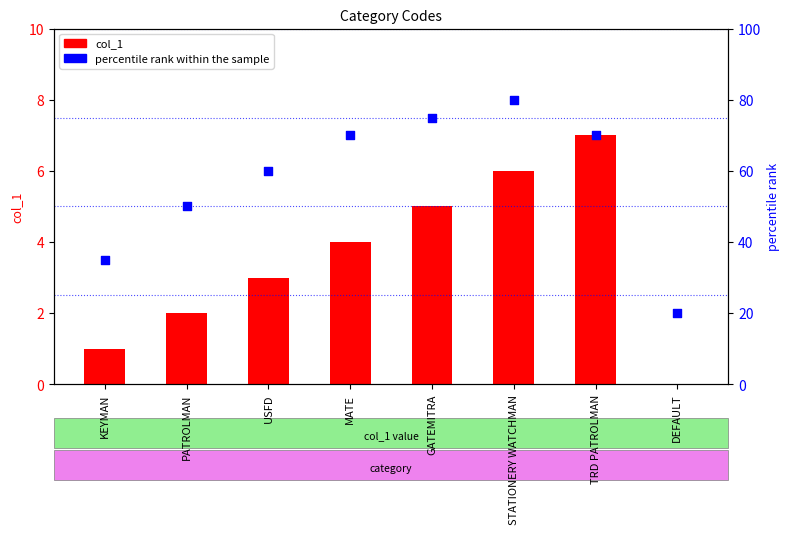

Which series has the largest total across all categories?

percentile rank within the sample